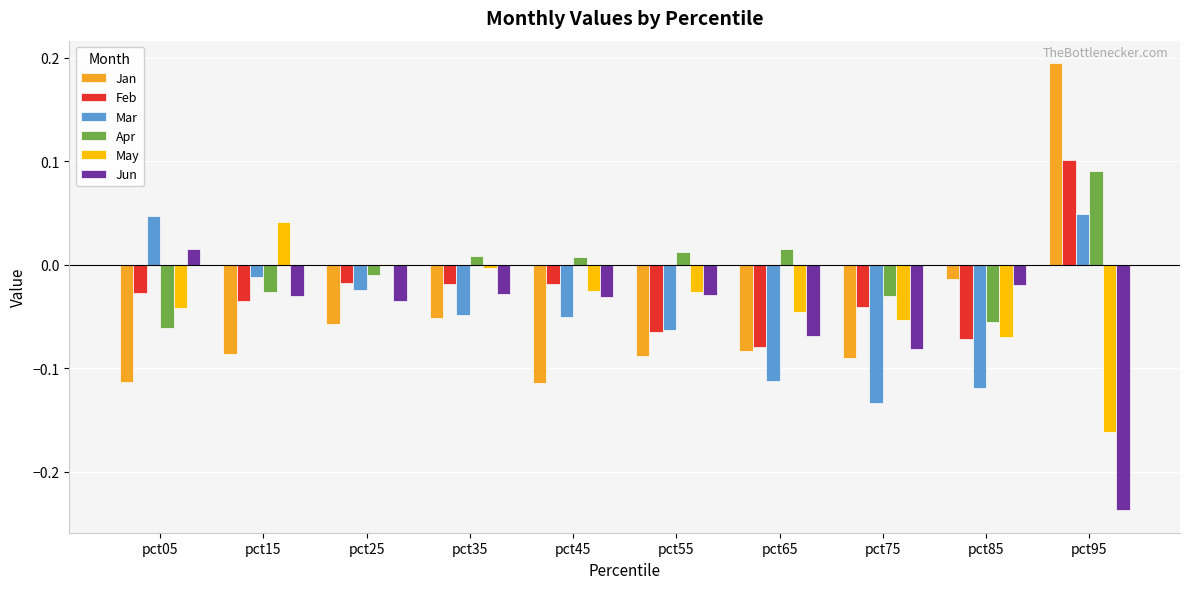

Between pct35 and pct75, which series saw the biggest shift?

Mar